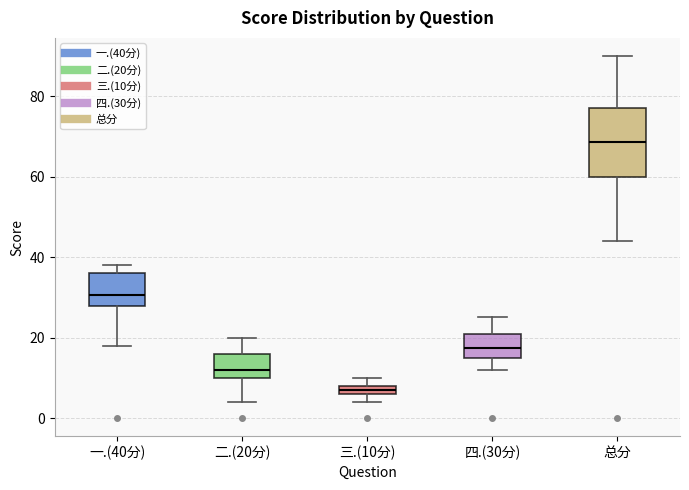

Which box has the highest median line?

总分